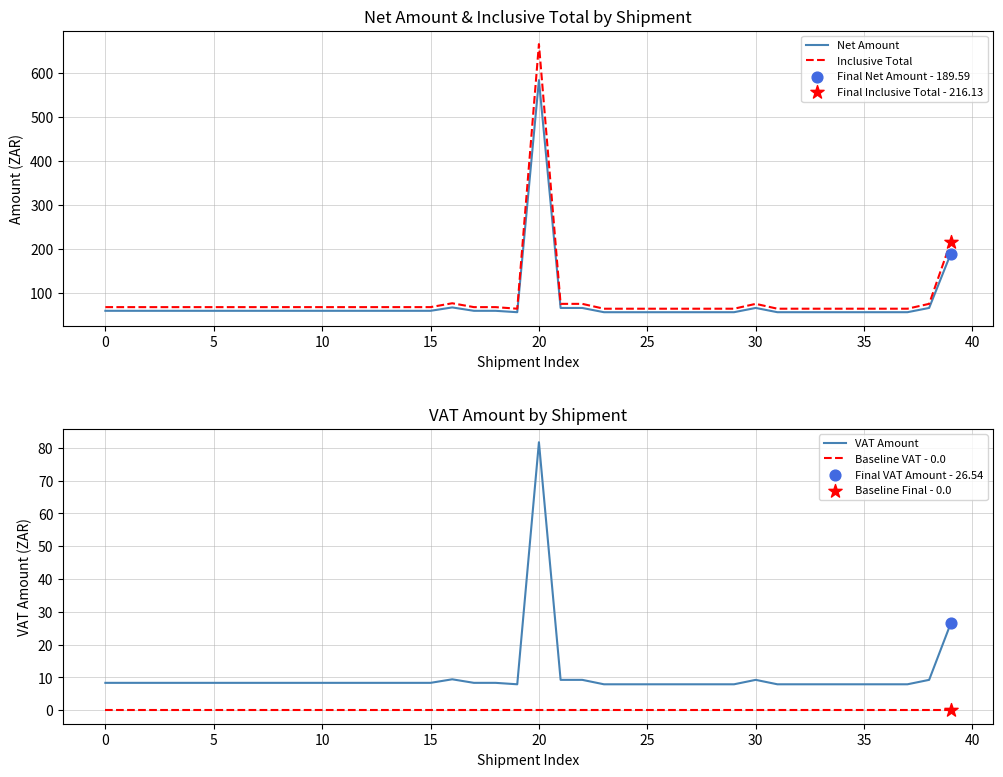

Is the value of VAT Amount at 36 greater than the value of Inclusive Total at 12?

No